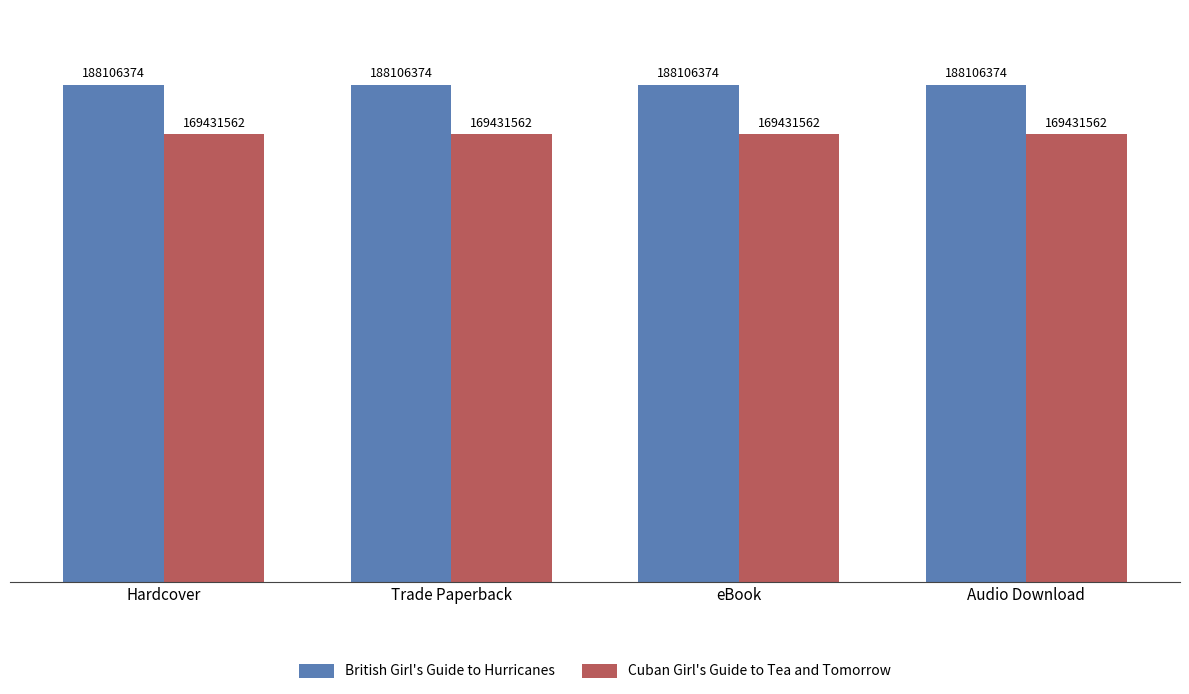

What are all the series names shown in the legend?

British Girl's Guide to Hurricanes, Cuban Girl's Guide to Tea and Tomorrow